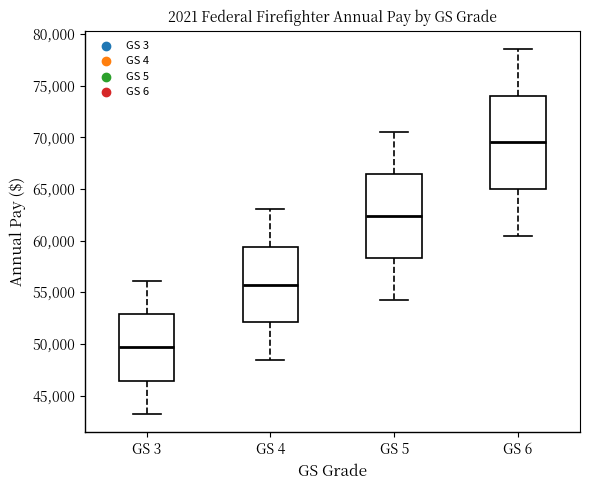

Reading left to right, read every box against the y-axis: the position of its median line, the range the box covers, and the ends of its whiskers. The values are not printed on the chart, so give them approximately, as read against the axis.

GS 3: median 49500, box 46500 to 53000, whiskers 43000 to 56000
GS 4: median 55500, box 52000 to 59500, whiskers 48500 to 63000
GS 5: median 62500, box 58500 to 66500, whiskers 54000 to 70500
GS 6: median 69500, box 65000 to 74000, whiskers 60500 to 78500